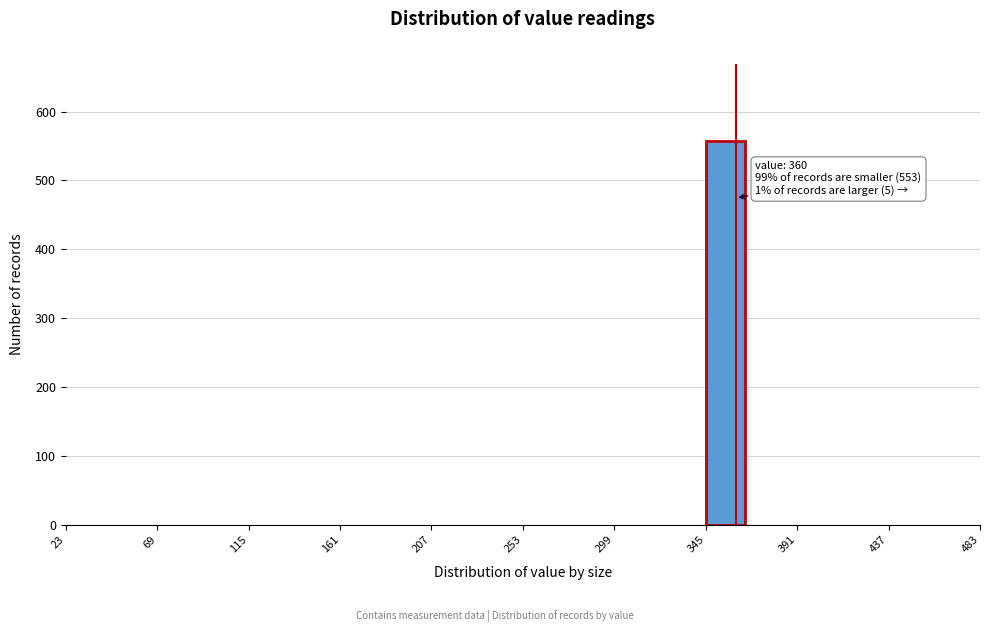

Which range on the x-axis has the tallest bar?

345 to 368